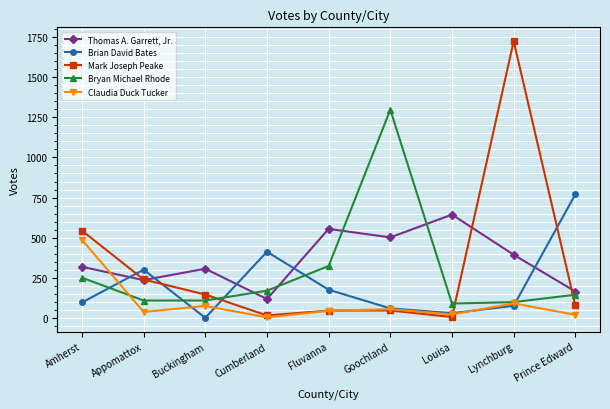

At how many categories does at least one series exceed 963?

2